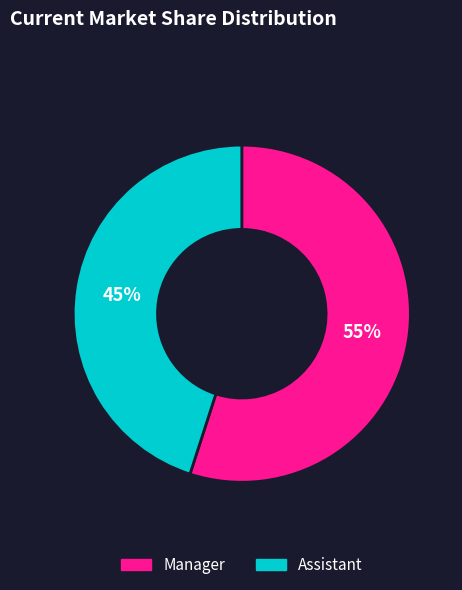

To the nearest percent, what is the average slice percentage?

50%